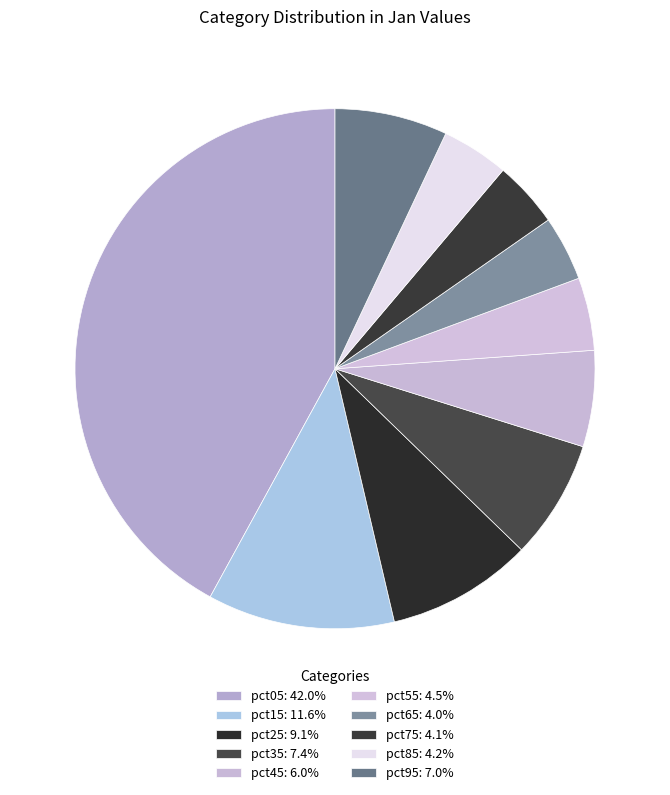

Is it true that pct15 is 12% of the pie?

True